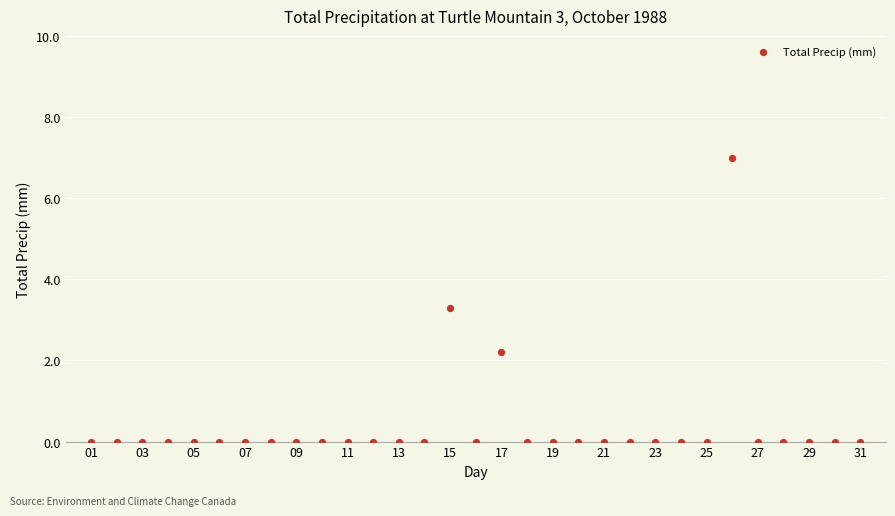

What Y value in the scatter plot is closest to 3?

3.3